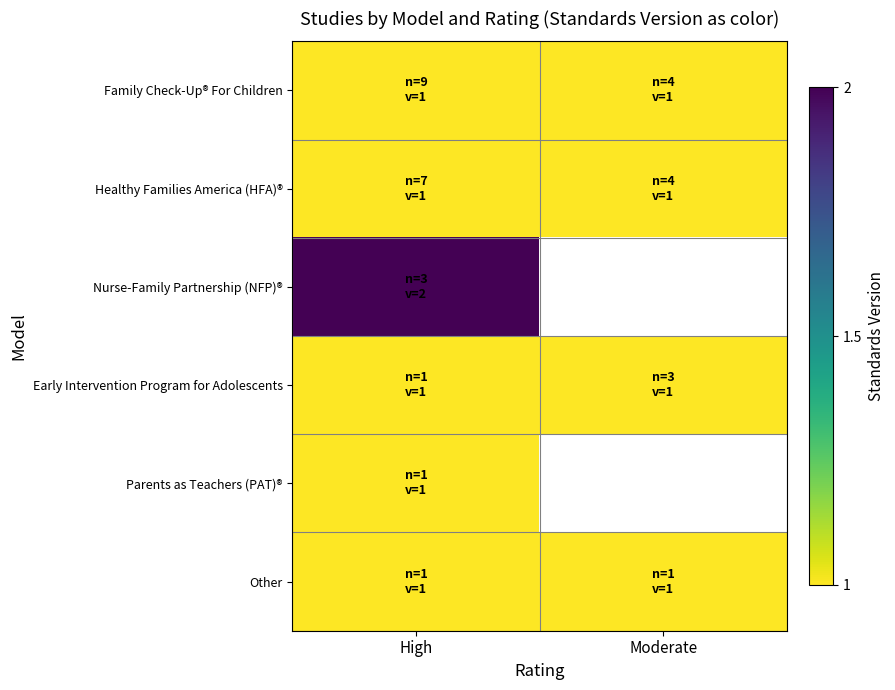

What is the minimum value for Nurse-Family Partnership (NFP)®?

2.0